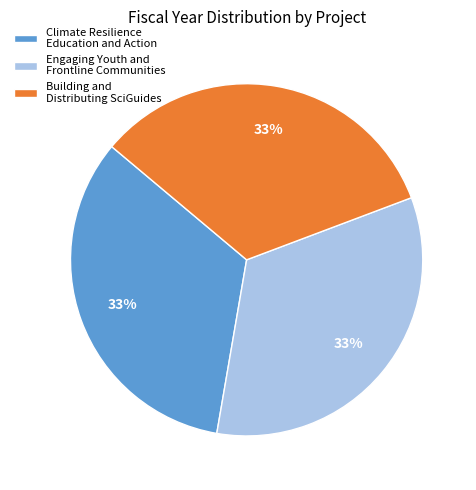

What is the ratio of the value at Climate Resilience Education and Action to the value at Engaging Youth and Frontline Communities?

1.0